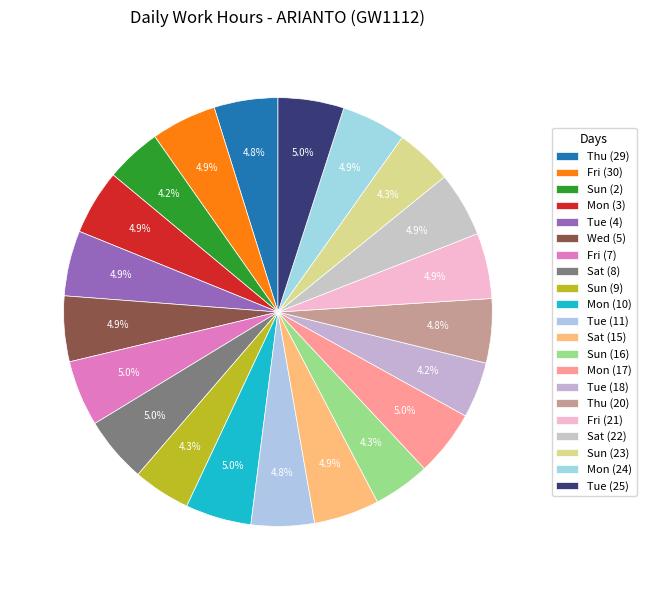

What is the change in value from Sat (8) to Tue (11)?

-0.5